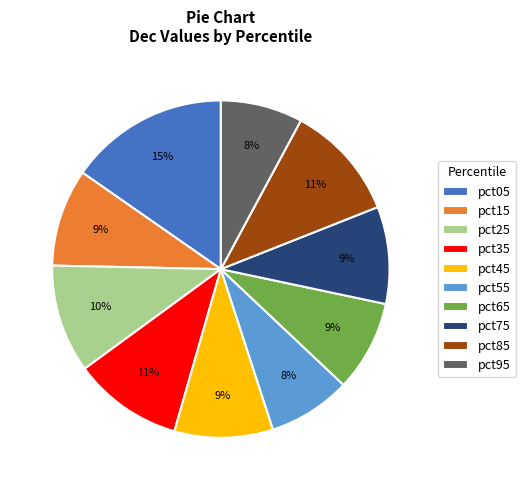

Count the number of slices in the pie.

10